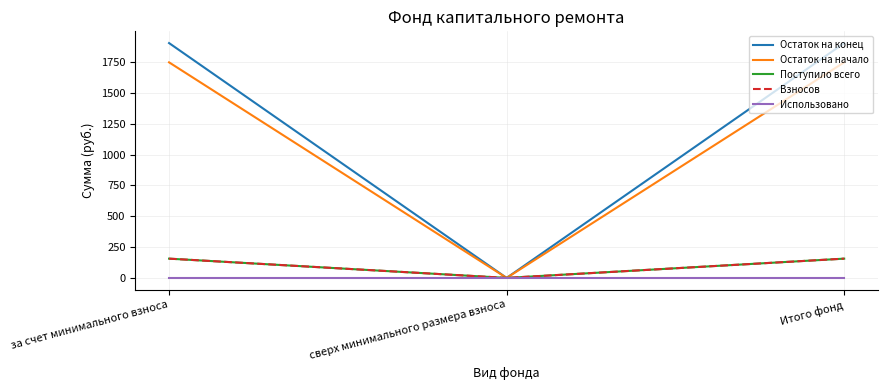

Does the chart have visible grid lines?

Yes